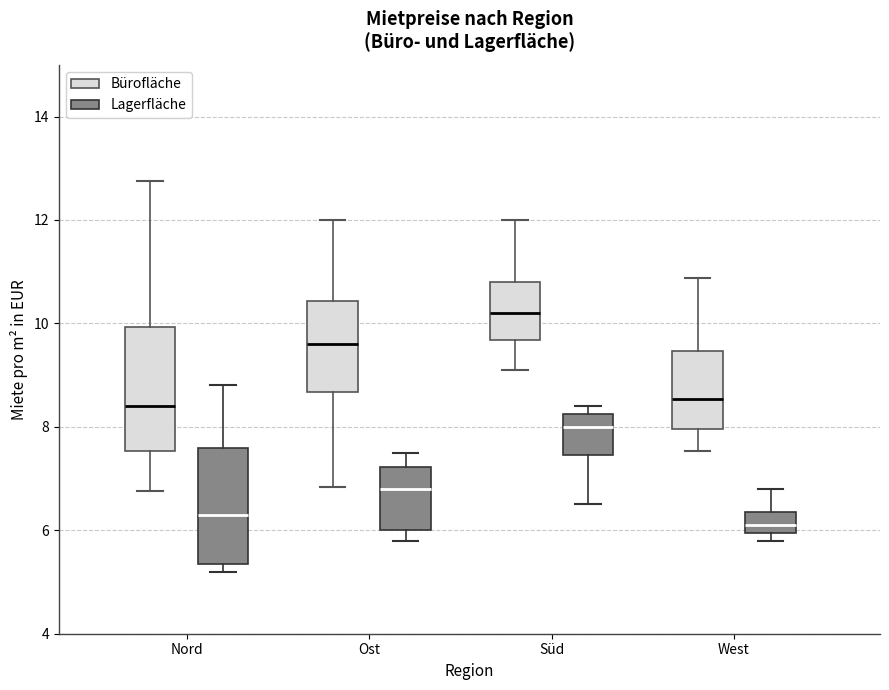

Reading left to right, transcribe this box plot: for each box, give where its median line is, the range the box spans, and where its two whiskers end, as read against the y-axis. The values are not printed on the chart, so give them approximately, as read against the axis.

Nord (Bürofläche): median 8.4, box 7.6 to 10.0, whiskers 6.8 to 12.8
Nord (Lagerfläche): median 6.4, box 5.4 to 7.6, whiskers 5.2 to 8.8
Ost (Bürofläche): median 9.6, box 8.6 to 10.4, whiskers 6.8 to 12.0
Ost (Lagerfläche): median 6.8, box 6.0 to 7.2, whiskers 5.8 to 7.6
Süd (Bürofläche): median 10.2, box 9.6 to 10.8, whiskers 9.2 to 12.0
Süd (Lagerfläche): median 8.0, box 7.4 to 8.2, whiskers 6.6 to 8.4
West (Bürofläche): median 8.6, box 8.0 to 9.4, whiskers 7.6 to 10.8
West (Lagerfläche): median 6.2, box 6.0 to 6.4, whiskers 5.8 to 6.8